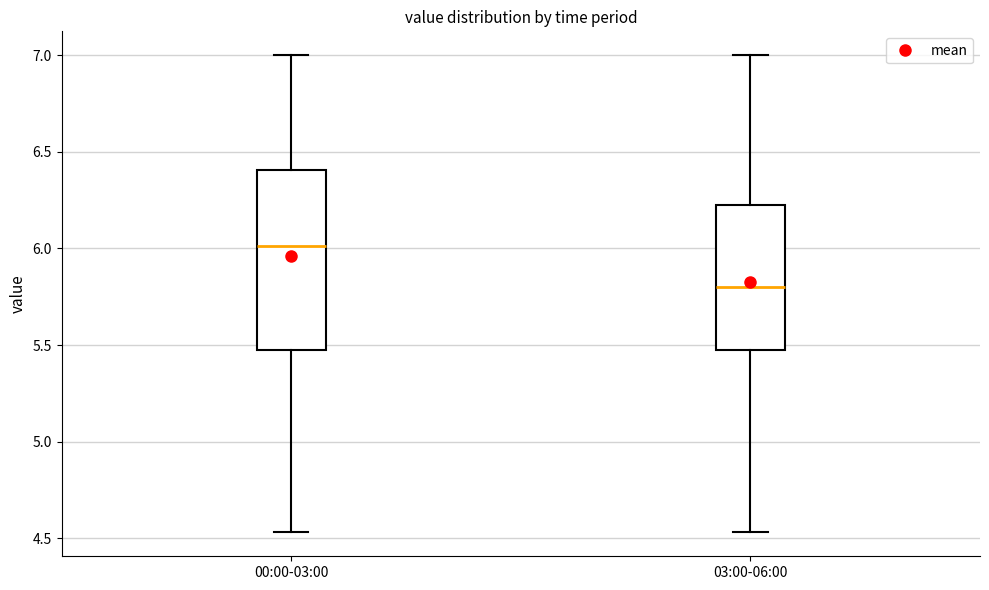

Reading left to right, transcribe this box plot: for each box, give where its median line is, the range the box spans, and where its two whiskers end, as read against the y-axis. The values are not printed on the chart, so give them approximately, as read against the axis.

00:00-03:00: median 6.00, box 5.50 to 6.40, whiskers 4.55 to 7.00
03:00-06:00: median 5.80, box 5.50 to 6.25, whiskers 4.55 to 7.00